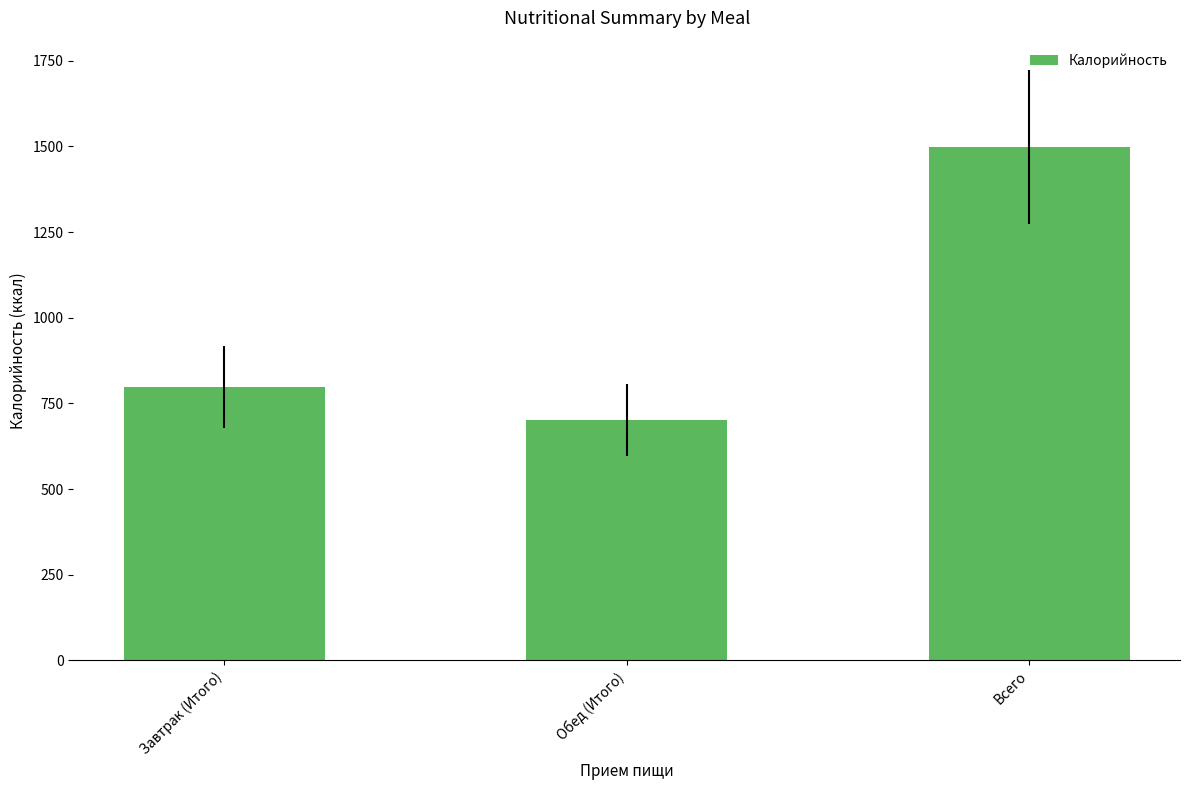

What is the smallest value displayed?

701